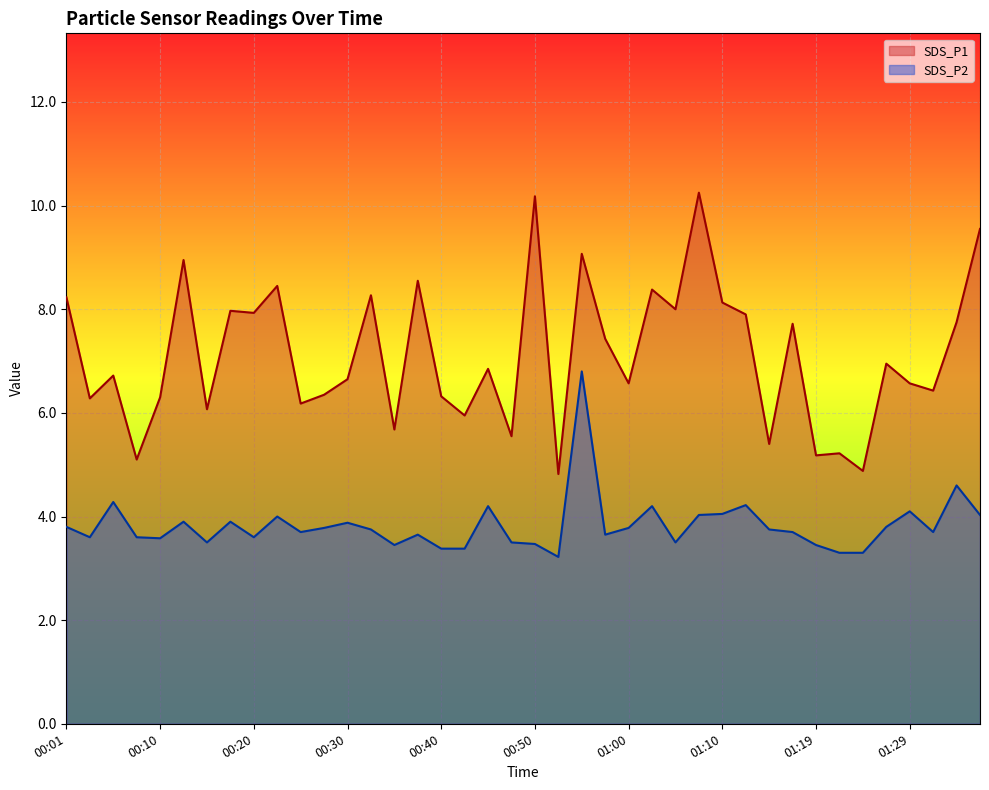

What is the total value across all series at 00:01?

12.0